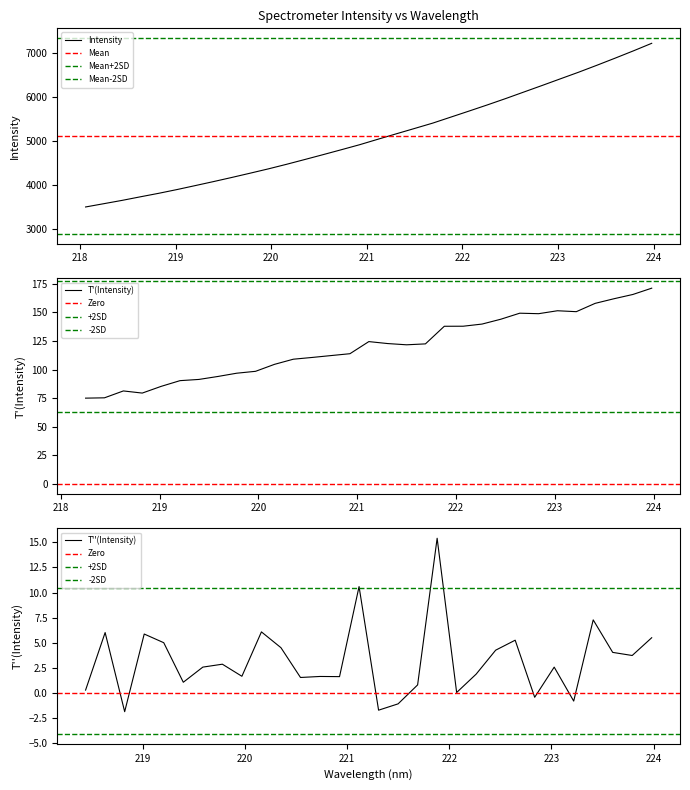

Where does the data first go above 5040?

221.1174